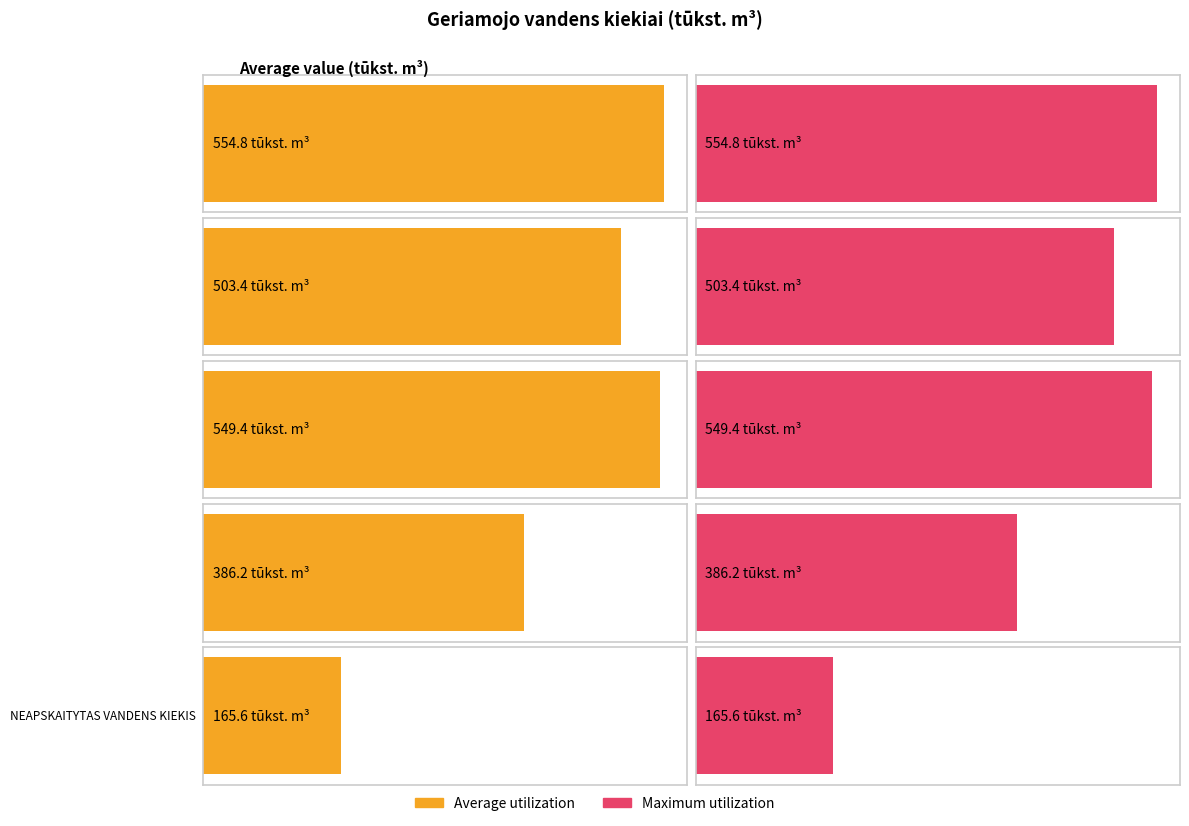

Is it true that Maximum utilization equals 165.6 at NEAPSKAITYTAS VANDENS KIEKIS?

True